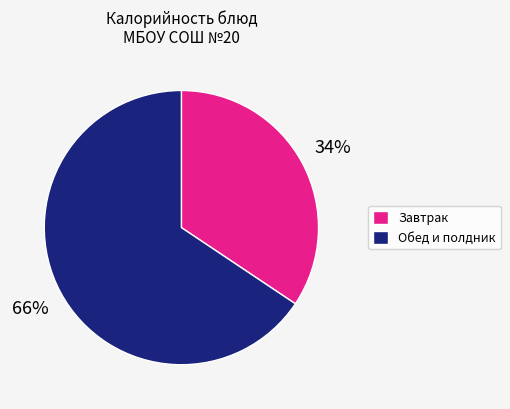

Is there any slice that represents more than half of the pie?

Yes